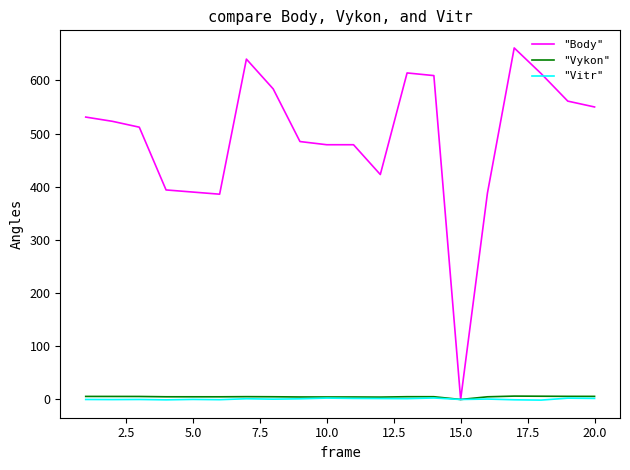

What is the maximum value shown in the chart?

661.0